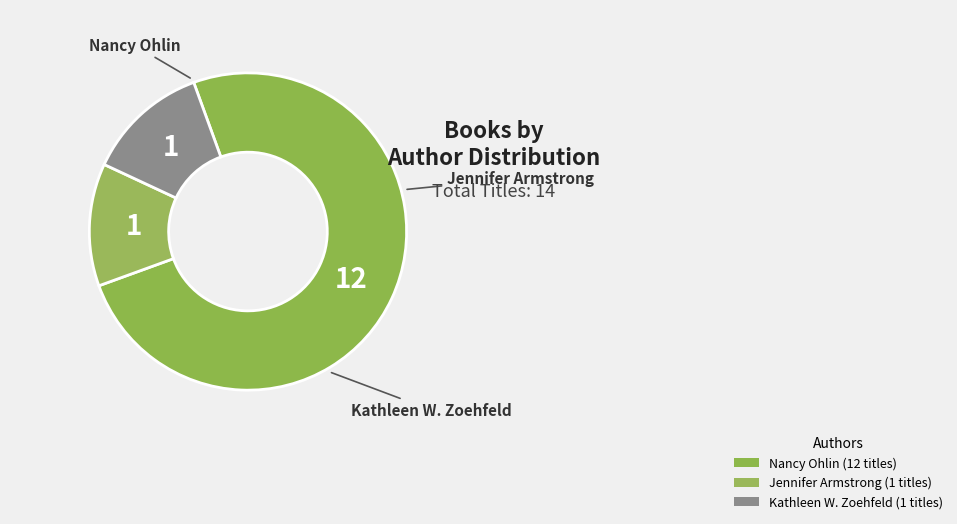

How many slices are in this pie chart?

3